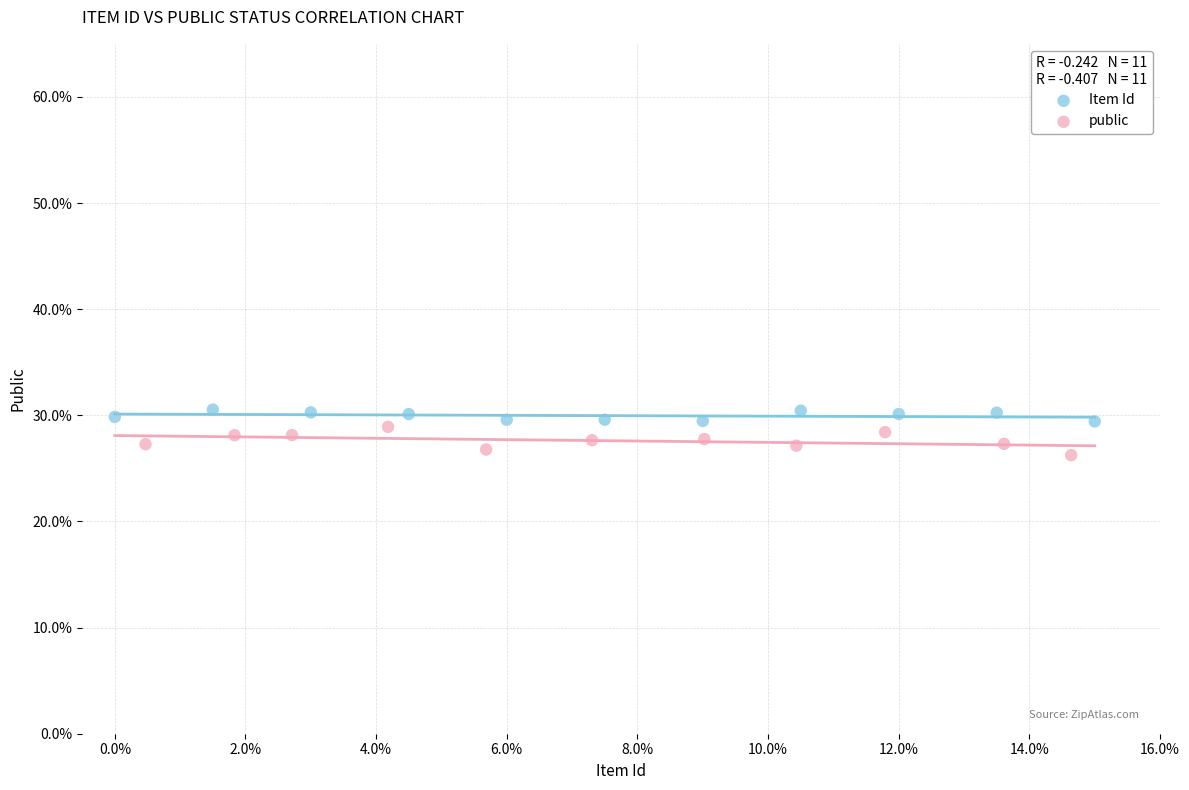

What are all the series names shown in the legend?

Item Id, public